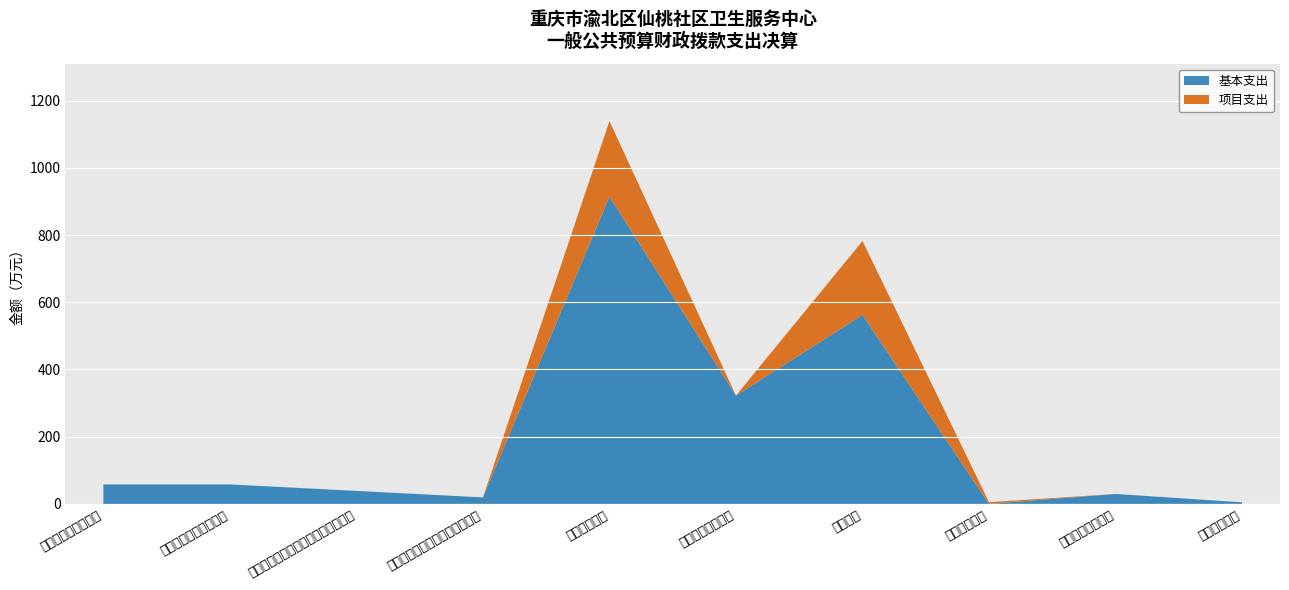

How many data points are above 57?

5